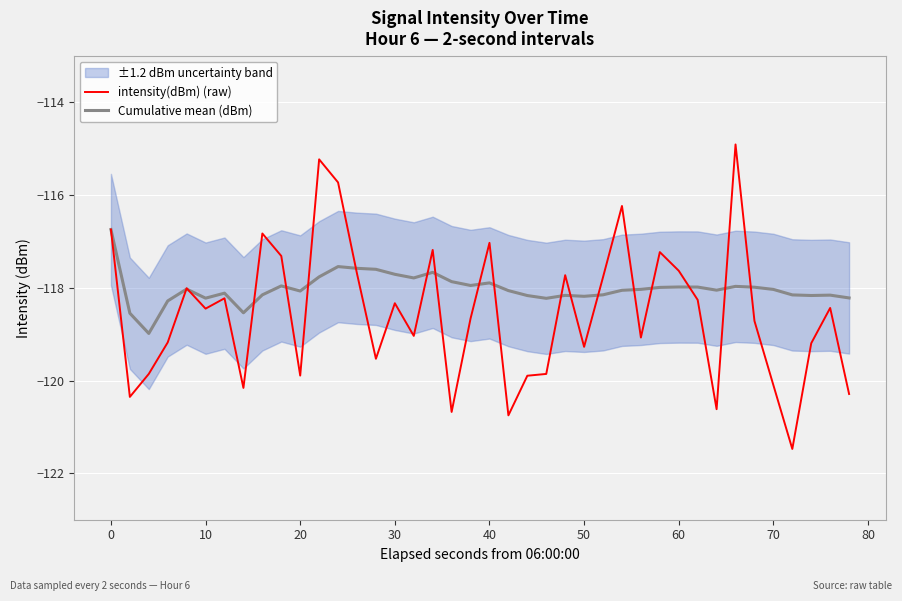

At how many categories does at least one series exceed -120?

40